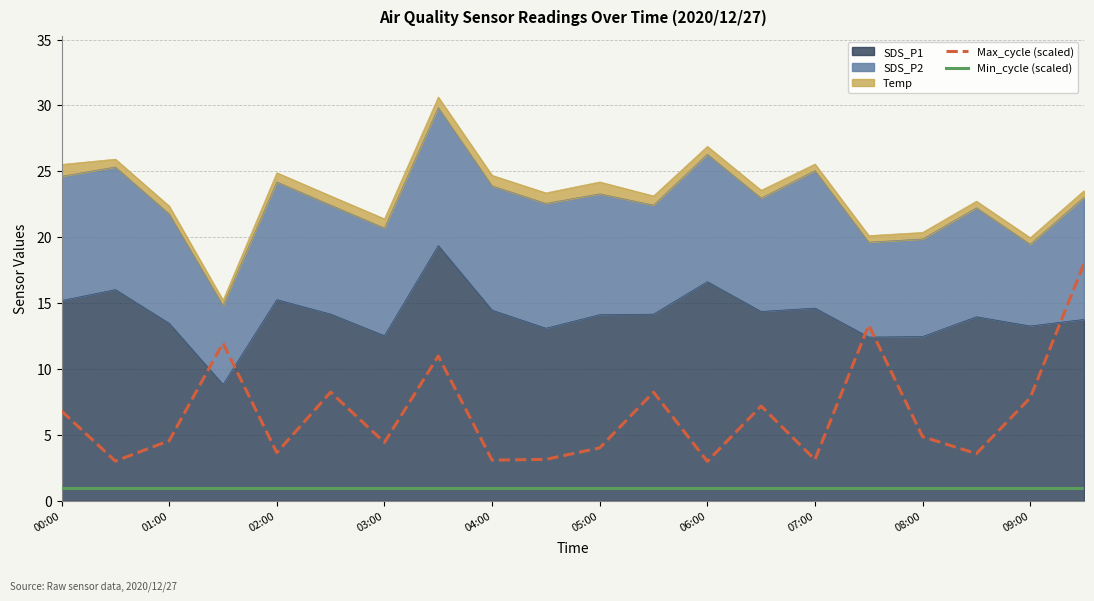

What is the sum of all Max_cycle (scaled) values?

133.2